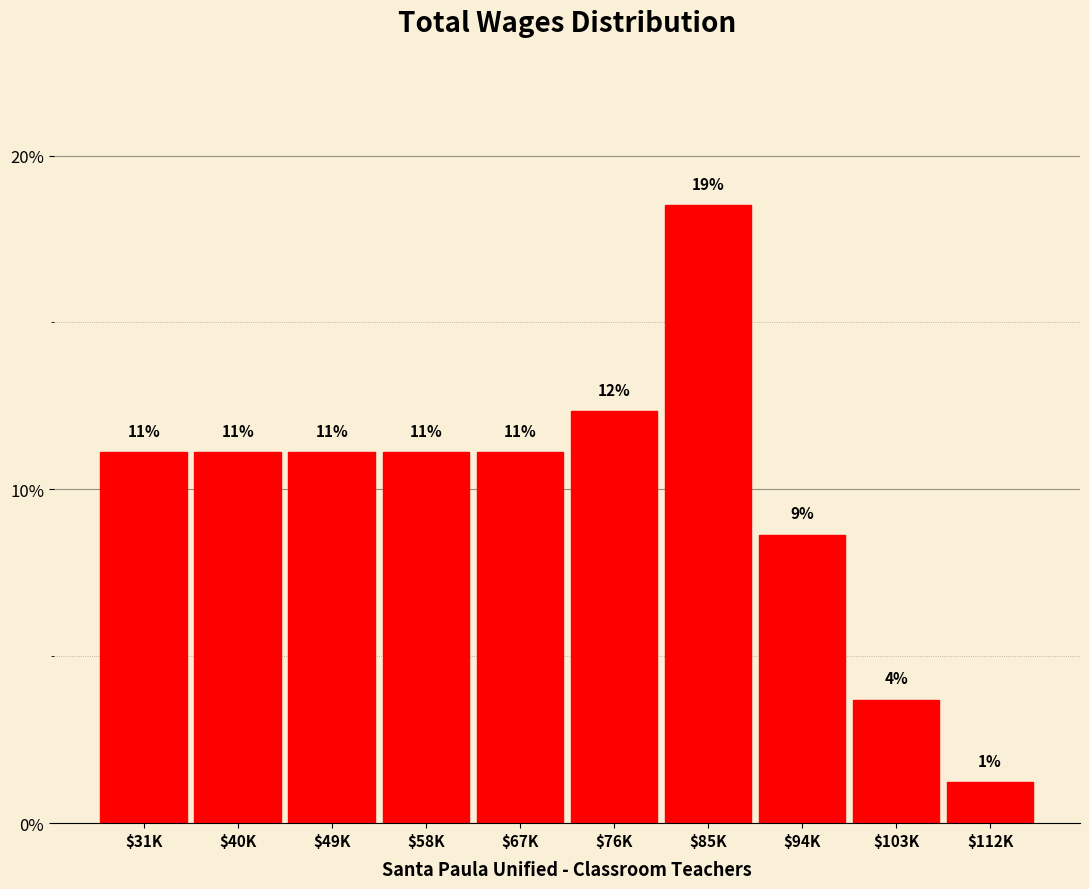

Are the bars horizontal?

No